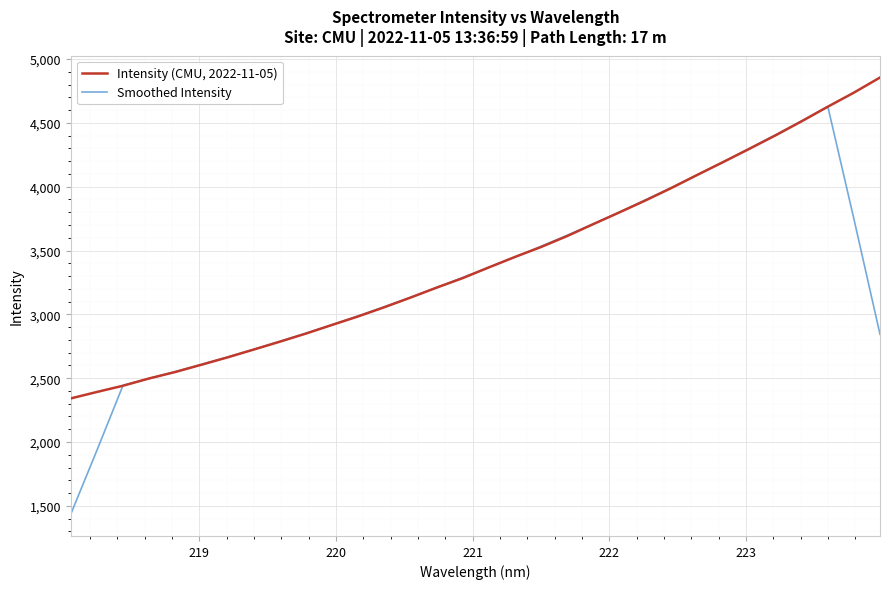

What is the sum of all Smoothed Intensity values?

105190.0